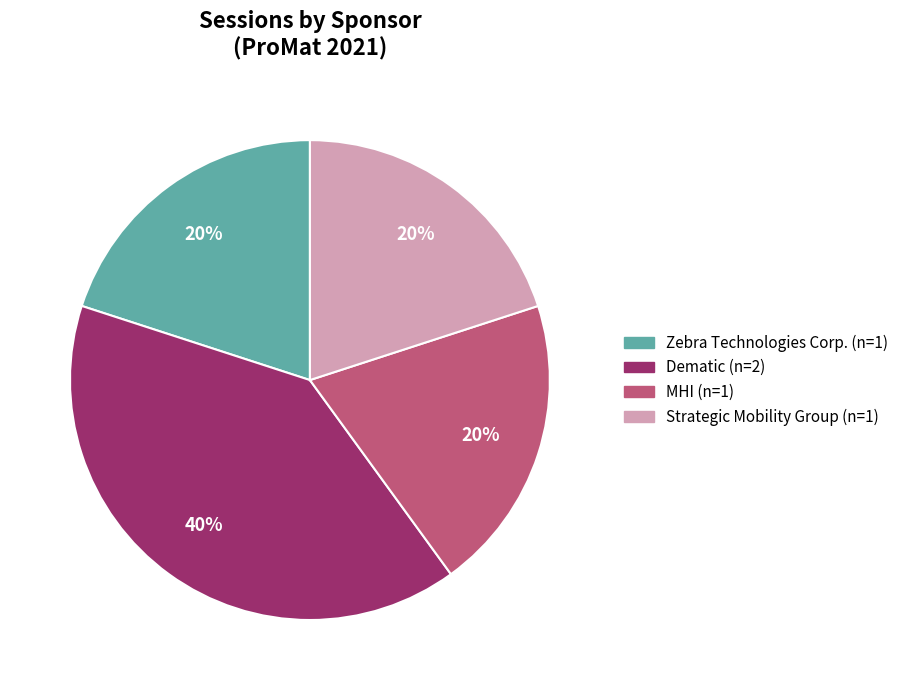

The MHI slice represents 20% of the pie. True or false?

True